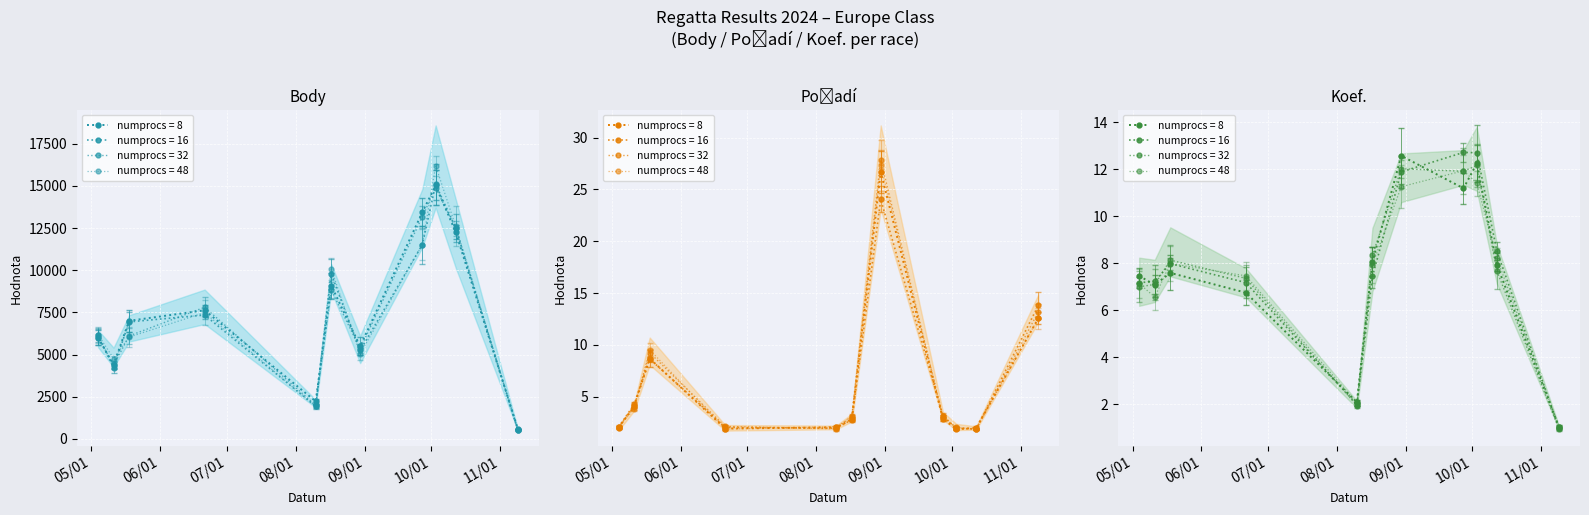

How many categories are shown in the chart?

11